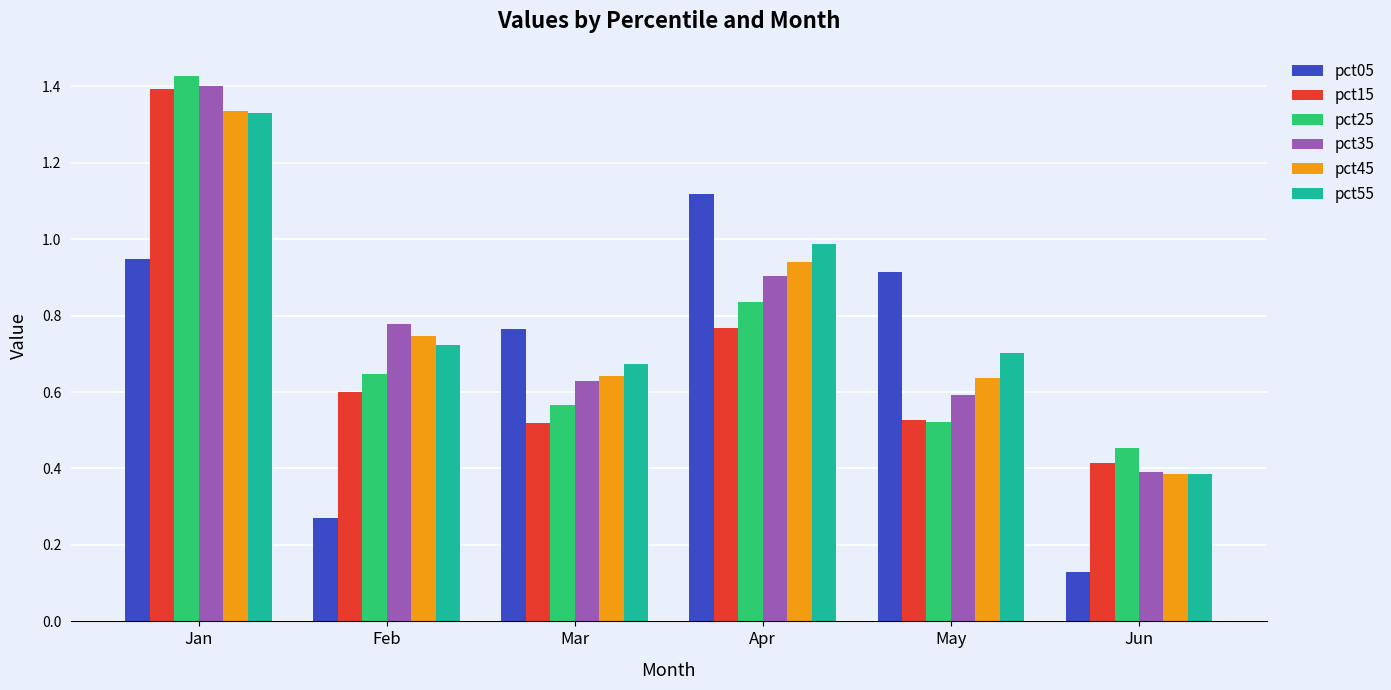

Which series changed the most between Feb and Mar?

pct05